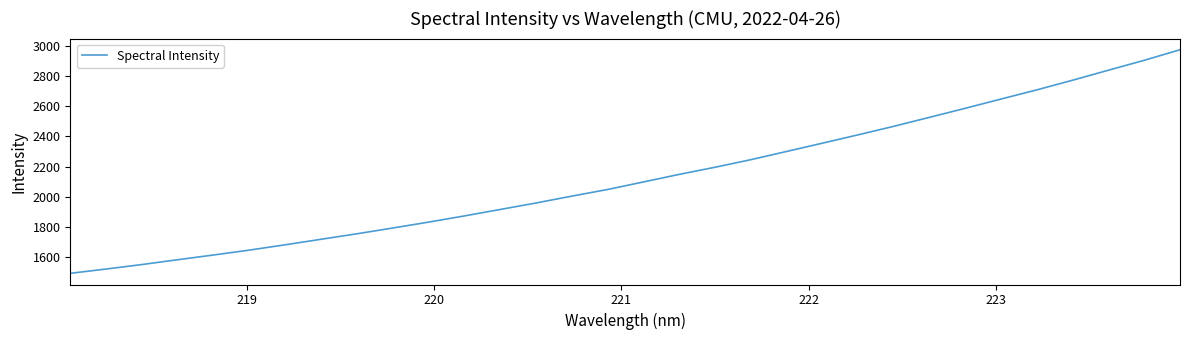

How many lines are shown in the chart?

1